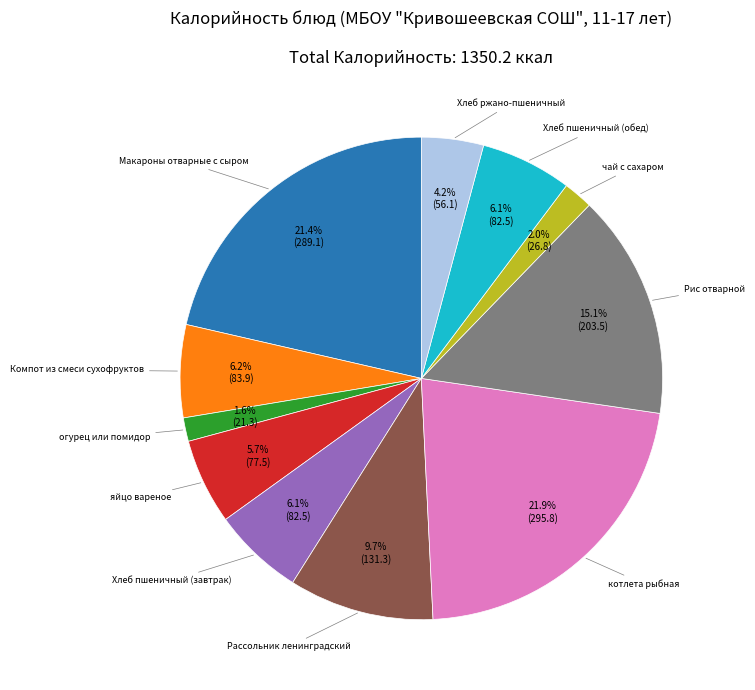

Is there any slice that represents more than half of the pie?

No